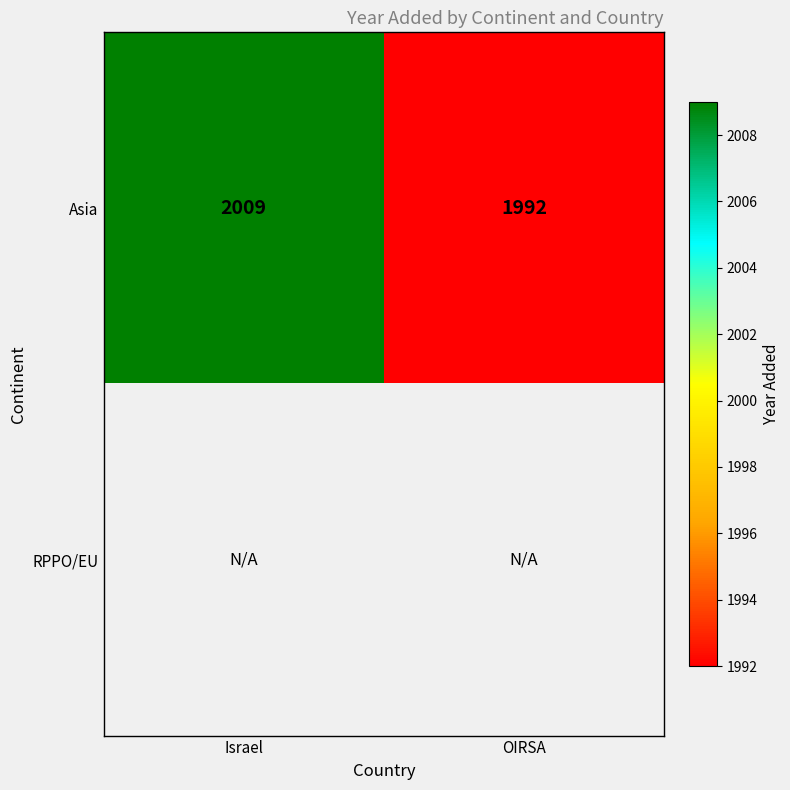

What is the sum of all Asia values?

4001